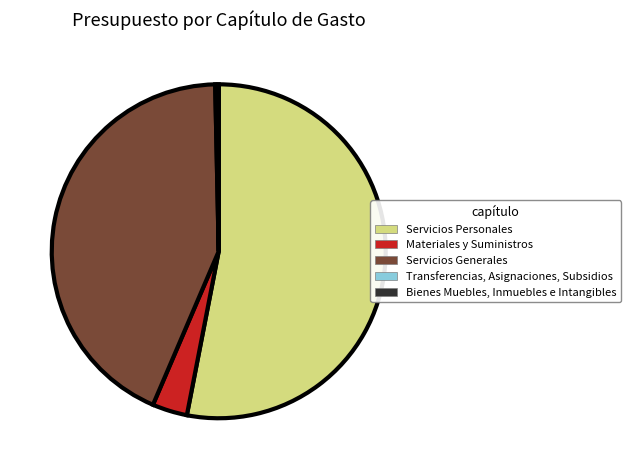

What is the largest slice in the pie chart?

Servicios Personales